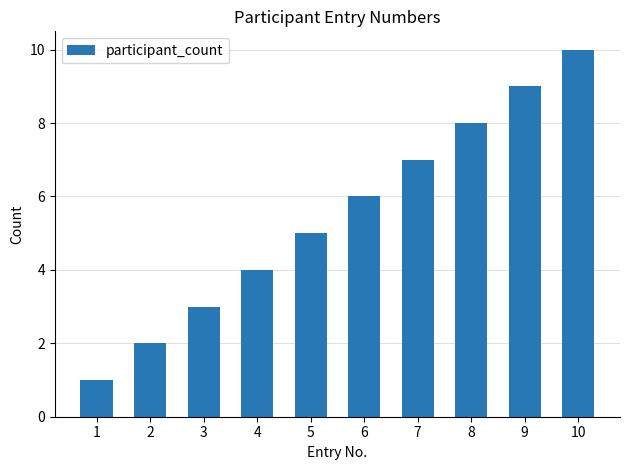

Rank the categories by value from lowest to highest.

1, 2, 3, 4, 5, 6, 7, 8, 9, 10